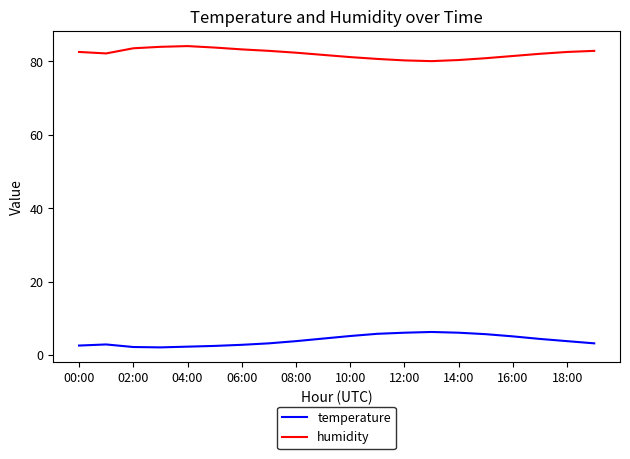

Which series has the largest total across all categories?

humidity